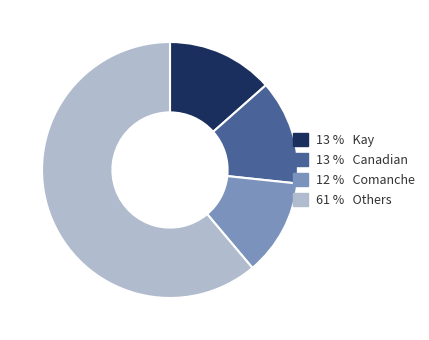

Does any single category account for the majority?

Yes